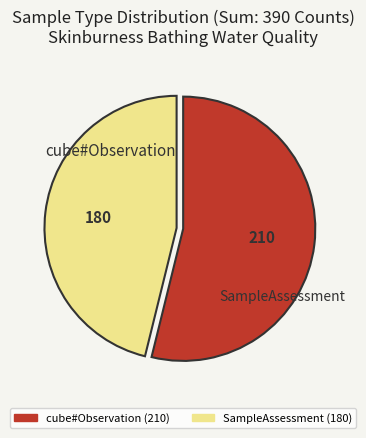

Does any single category account for the majority?

Yes